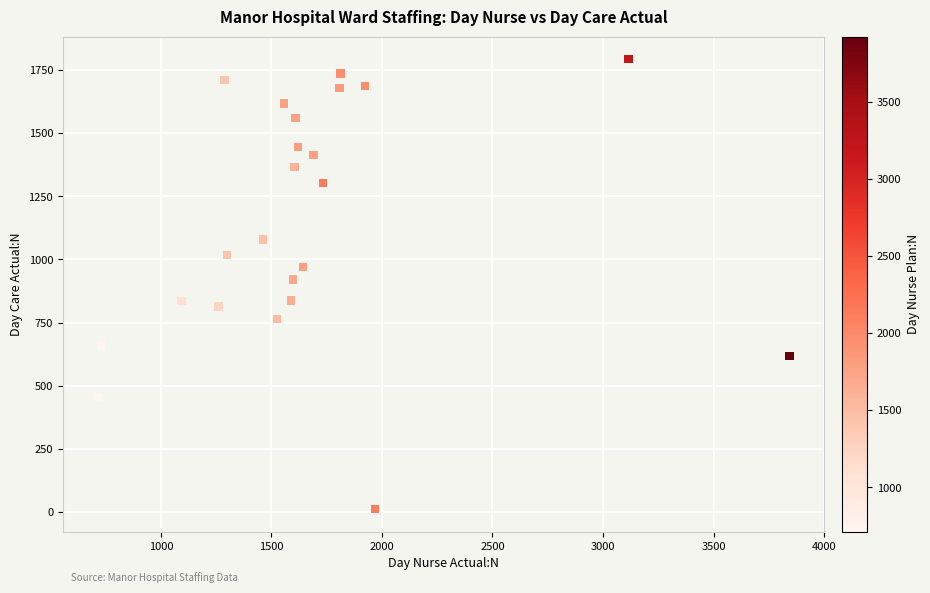

What is the range of Y values (max minus min)?

1781.5